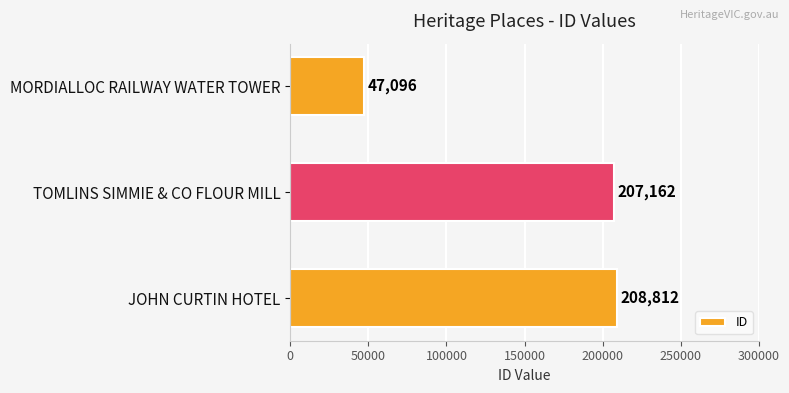

What is the difference between the maximum and minimum values?

161716